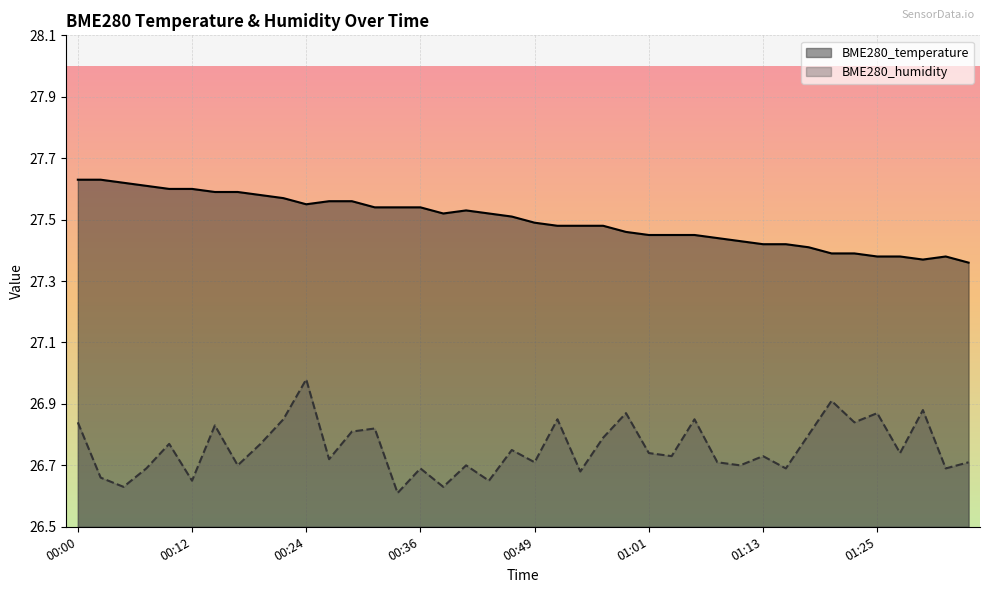

True or false: BME280_humidity and BME280_temperature cross at least once.

False